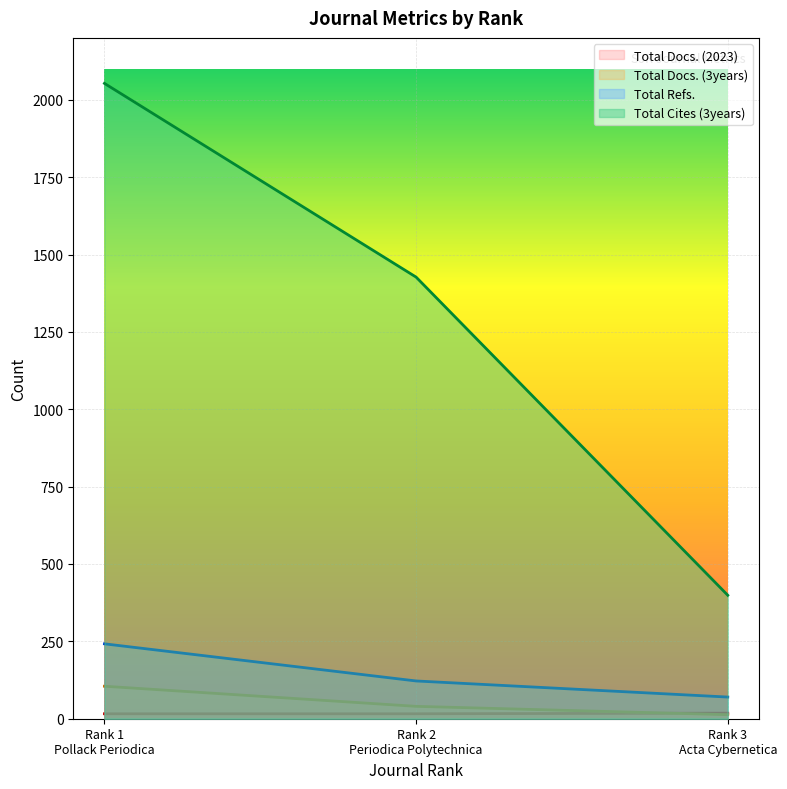

List the labels in order of Total Docs. (2023) value, largest first.

Rank 3
Acta Cybernetica, Rank 1
Pollack Periodica, Rank 2
Periodica Polytechnica